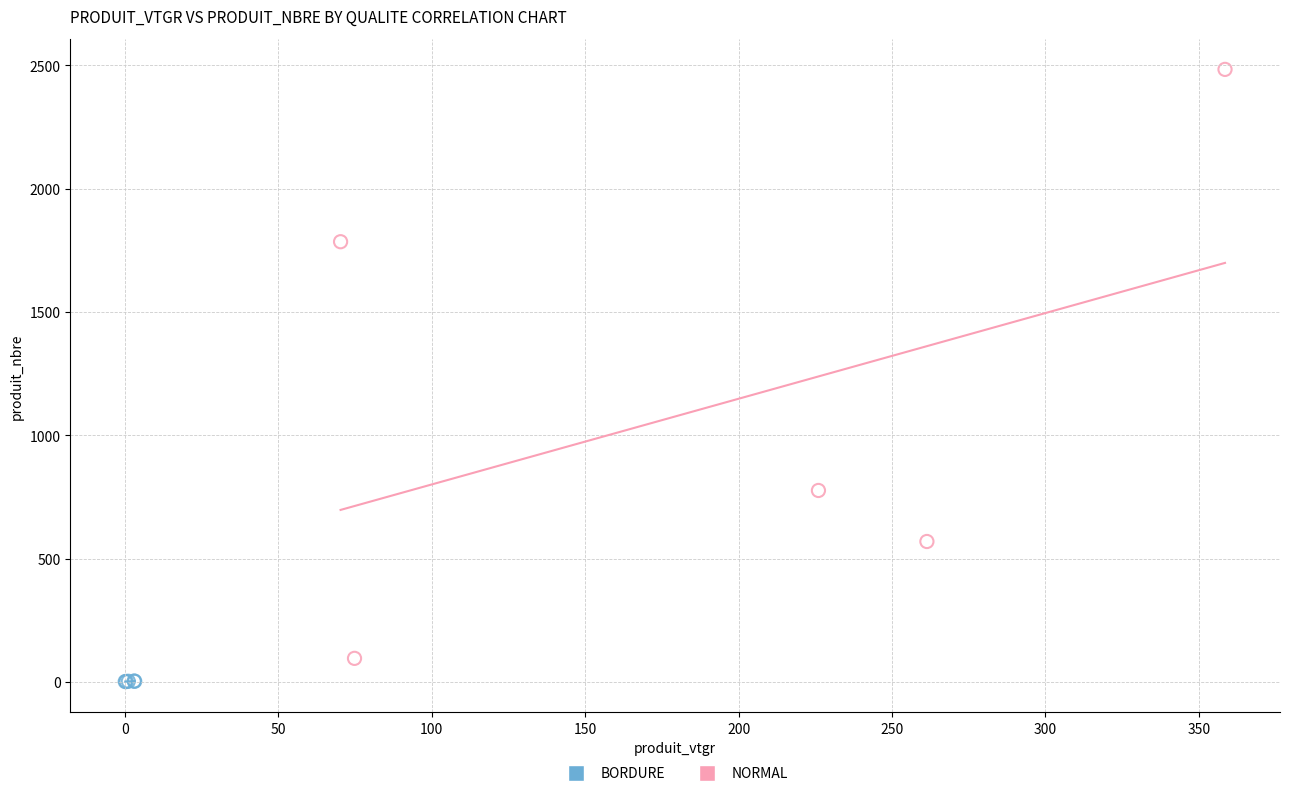

Which series reaches the maximum Y coordinate?

NORMAL